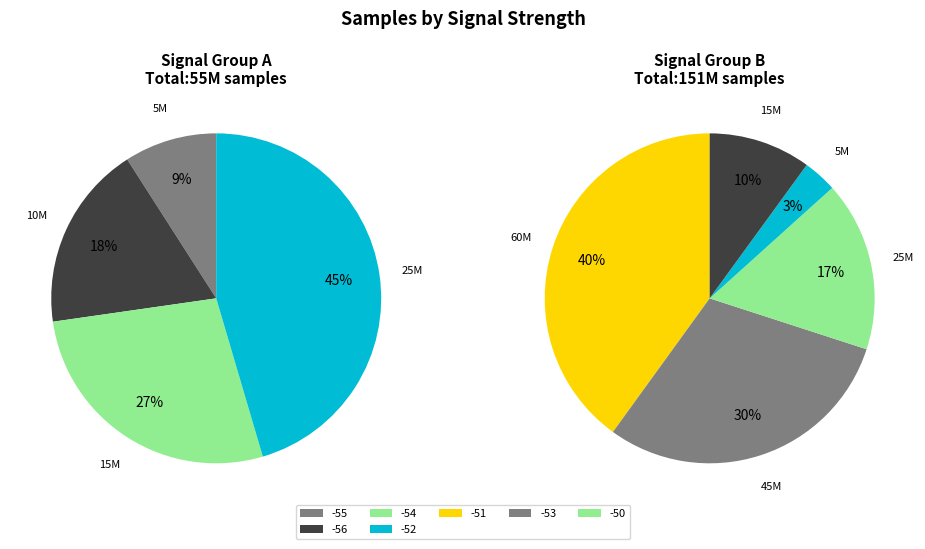

Which category has the biggest portion of the pie?

-52